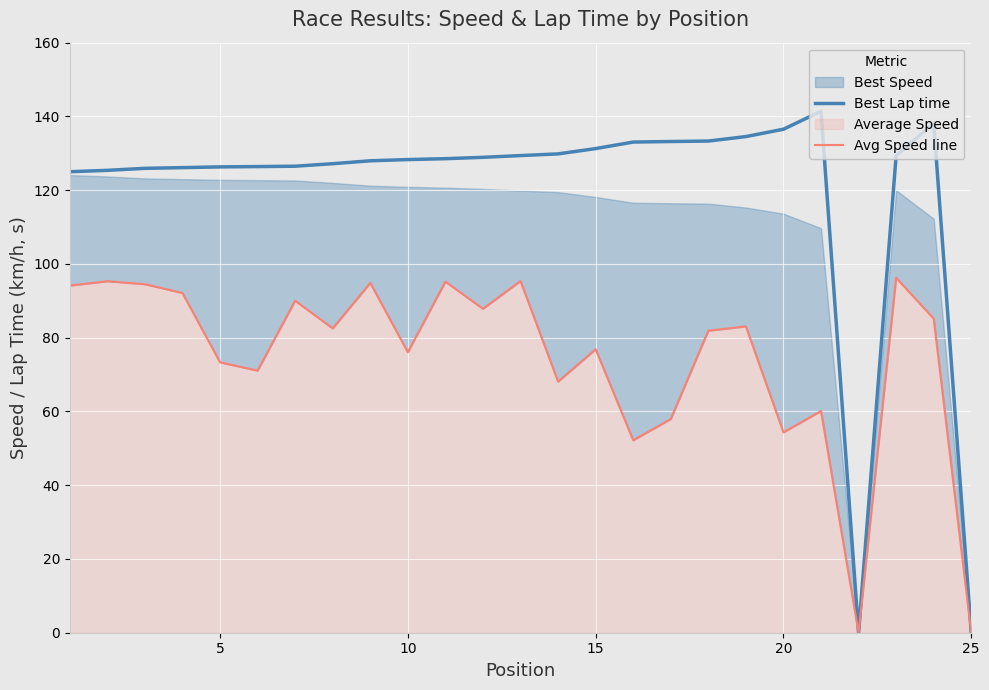

Is the value of Best Lap time at 15 greater than the value of Avg Speed line at 20?

Yes